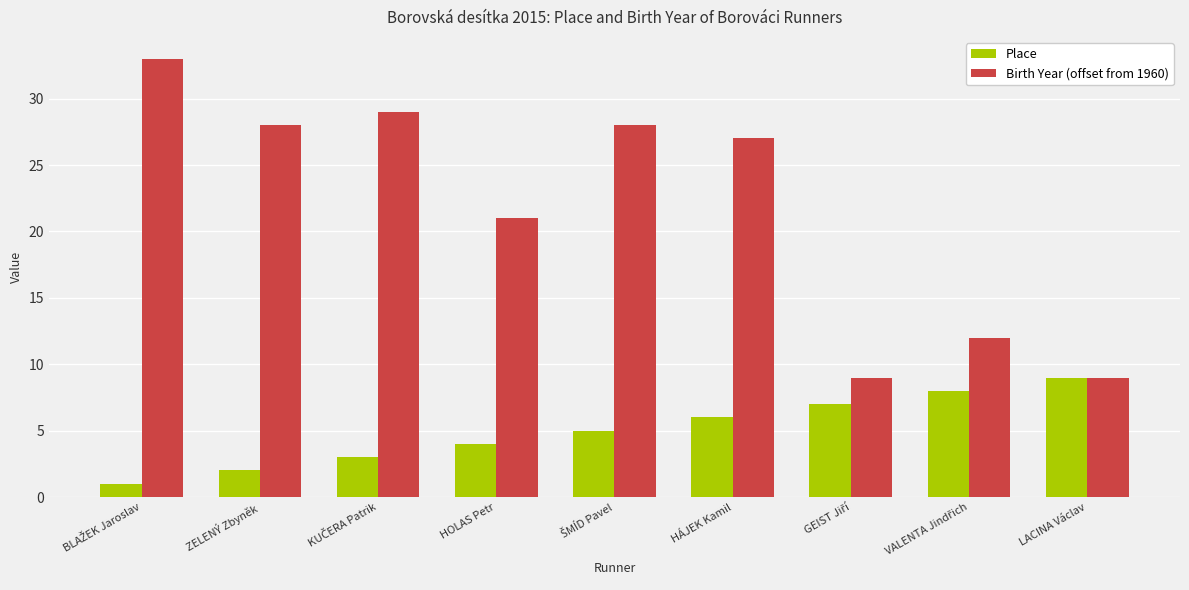

The value of Birth Year (offset from 1960) at ZELENÝ Zbyněk is 6. True or false?

False